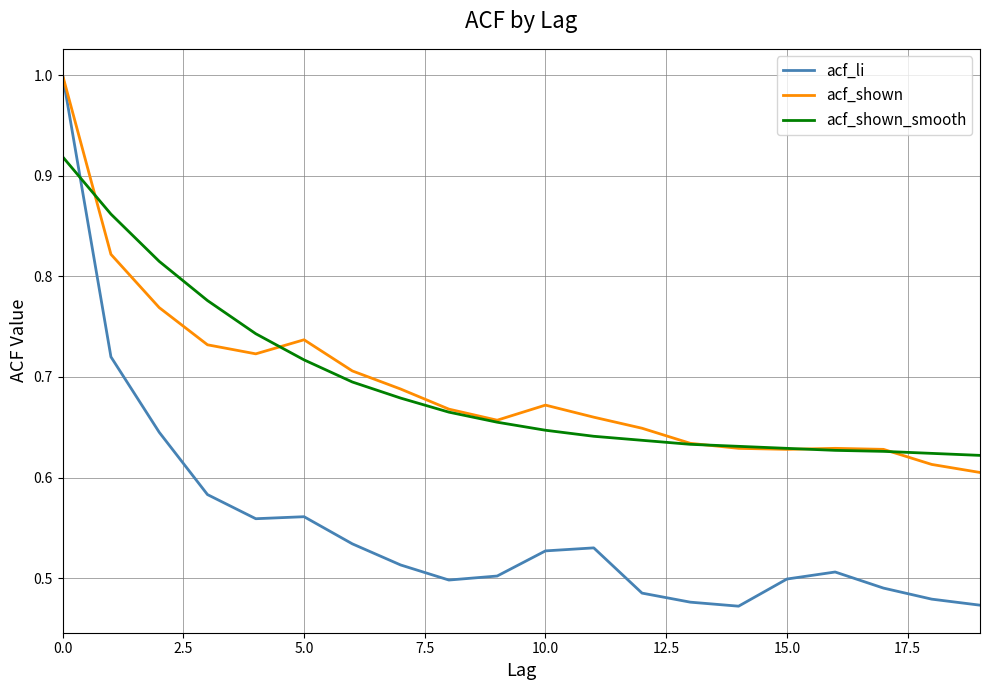

Count the number of categories in the chart.

20